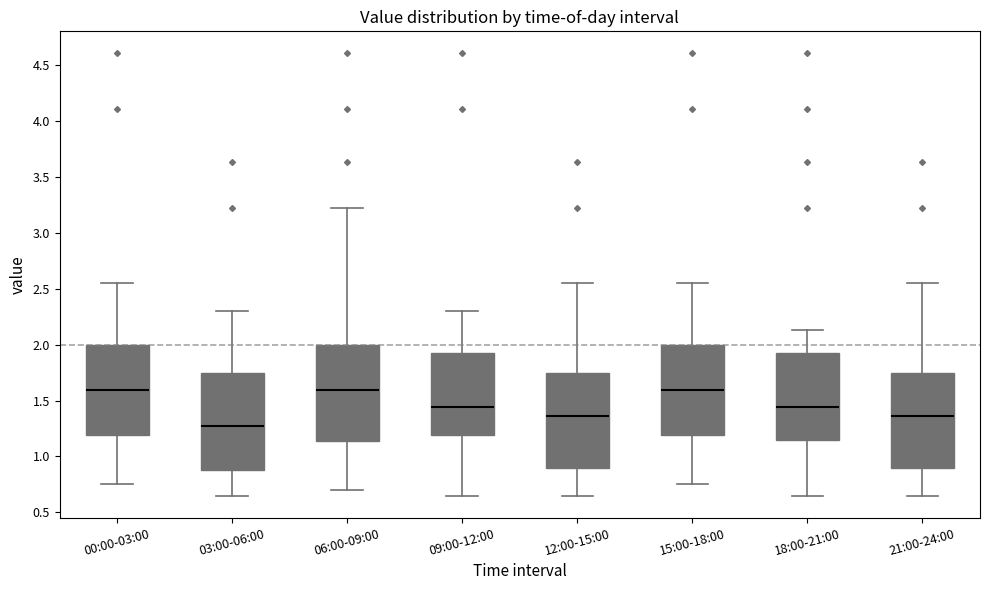

Reading left to right, read every box against the y-axis: the position of its median line, the range the box covers, and the ends of its whiskers. The values are not printed on the chart, so give them approximately, as read against the axis.

00:00-03:00: median 1.60, box 1.20 to 2.00, whiskers 0.75 to 2.55
03:00-06:00: median 1.25, box 0.90 to 1.75, whiskers 0.65 to 2.30
06:00-09:00: median 1.60, box 1.15 to 2.00, whiskers 0.70 to 3.20
09:00-12:00: median 1.45, box 1.20 to 1.95, whiskers 0.65 to 2.30
12:00-15:00: median 1.35, box 0.90 to 1.75, whiskers 0.65 to 2.55
15:00-18:00: median 1.60, box 1.20 to 2.00, whiskers 0.75 to 2.55
18:00-21:00: median 1.45, box 1.15 to 1.95, whiskers 0.65 to 2.15
21:00-24:00: median 1.35, box 0.90 to 1.75, whiskers 0.65 to 2.55